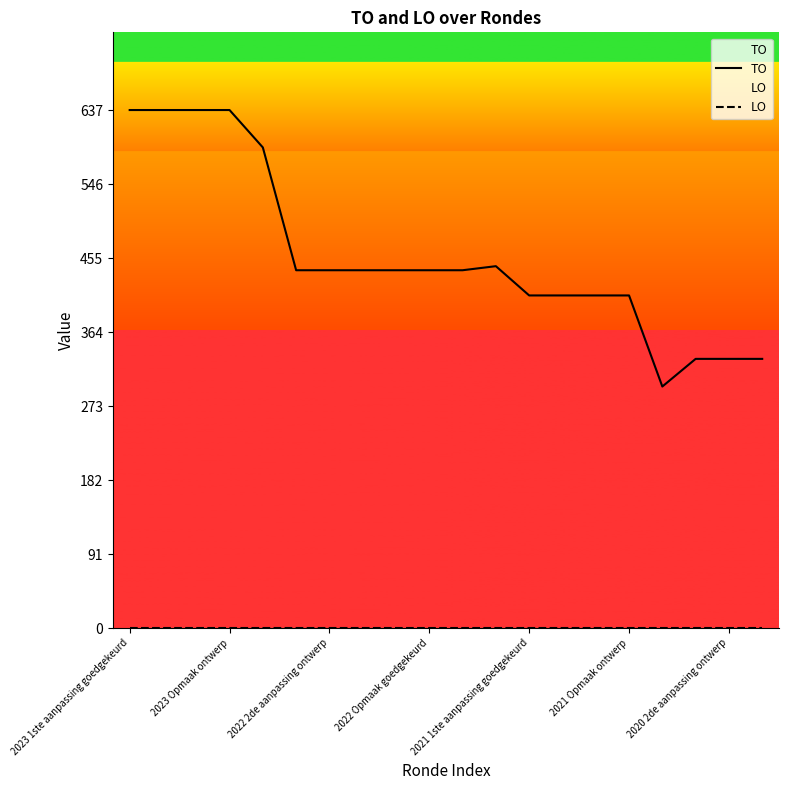

List the series in order of their peak value, lowest first.

LO, TO